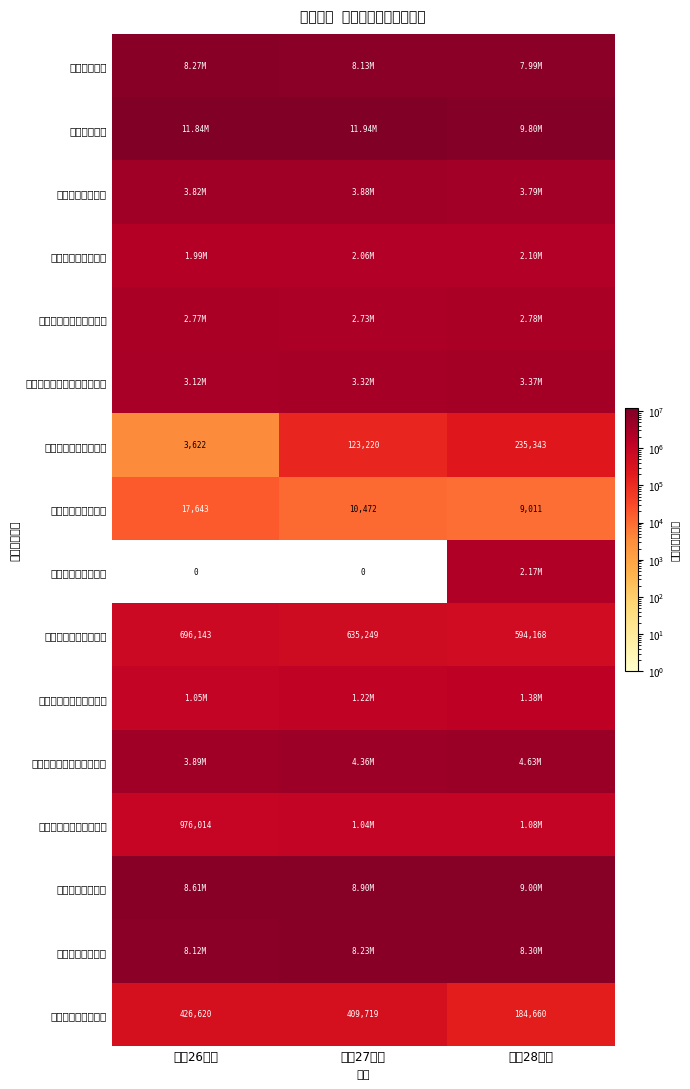

What is the difference between the maximum and minimum values in the 定期巡回・随時対応型 series?

231721